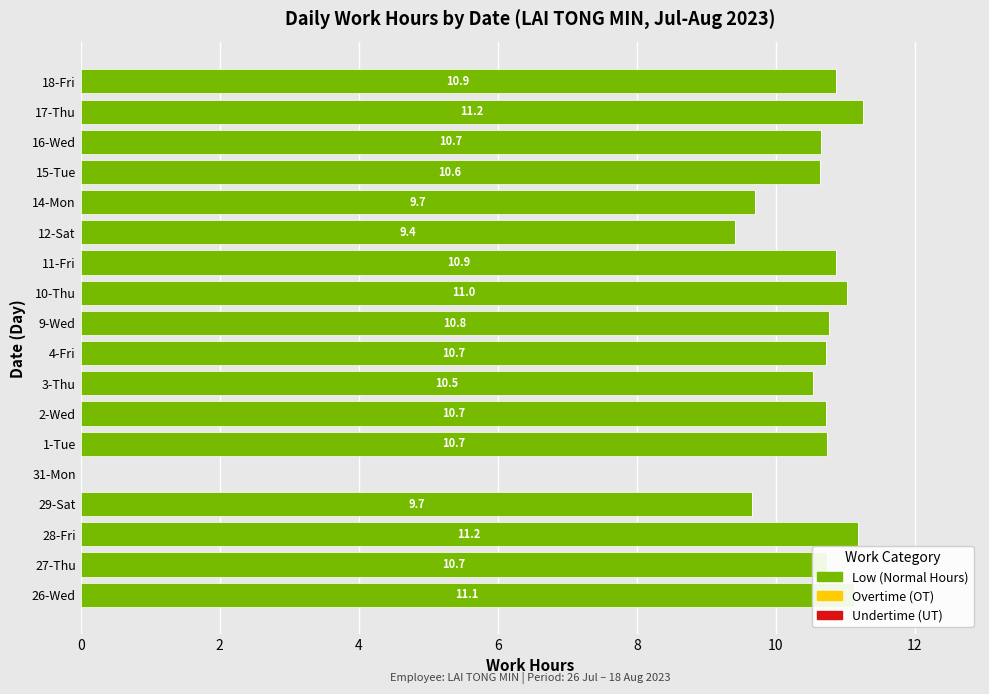

What is the sum of the values at 14-Mon and 27-Thu?

20.4